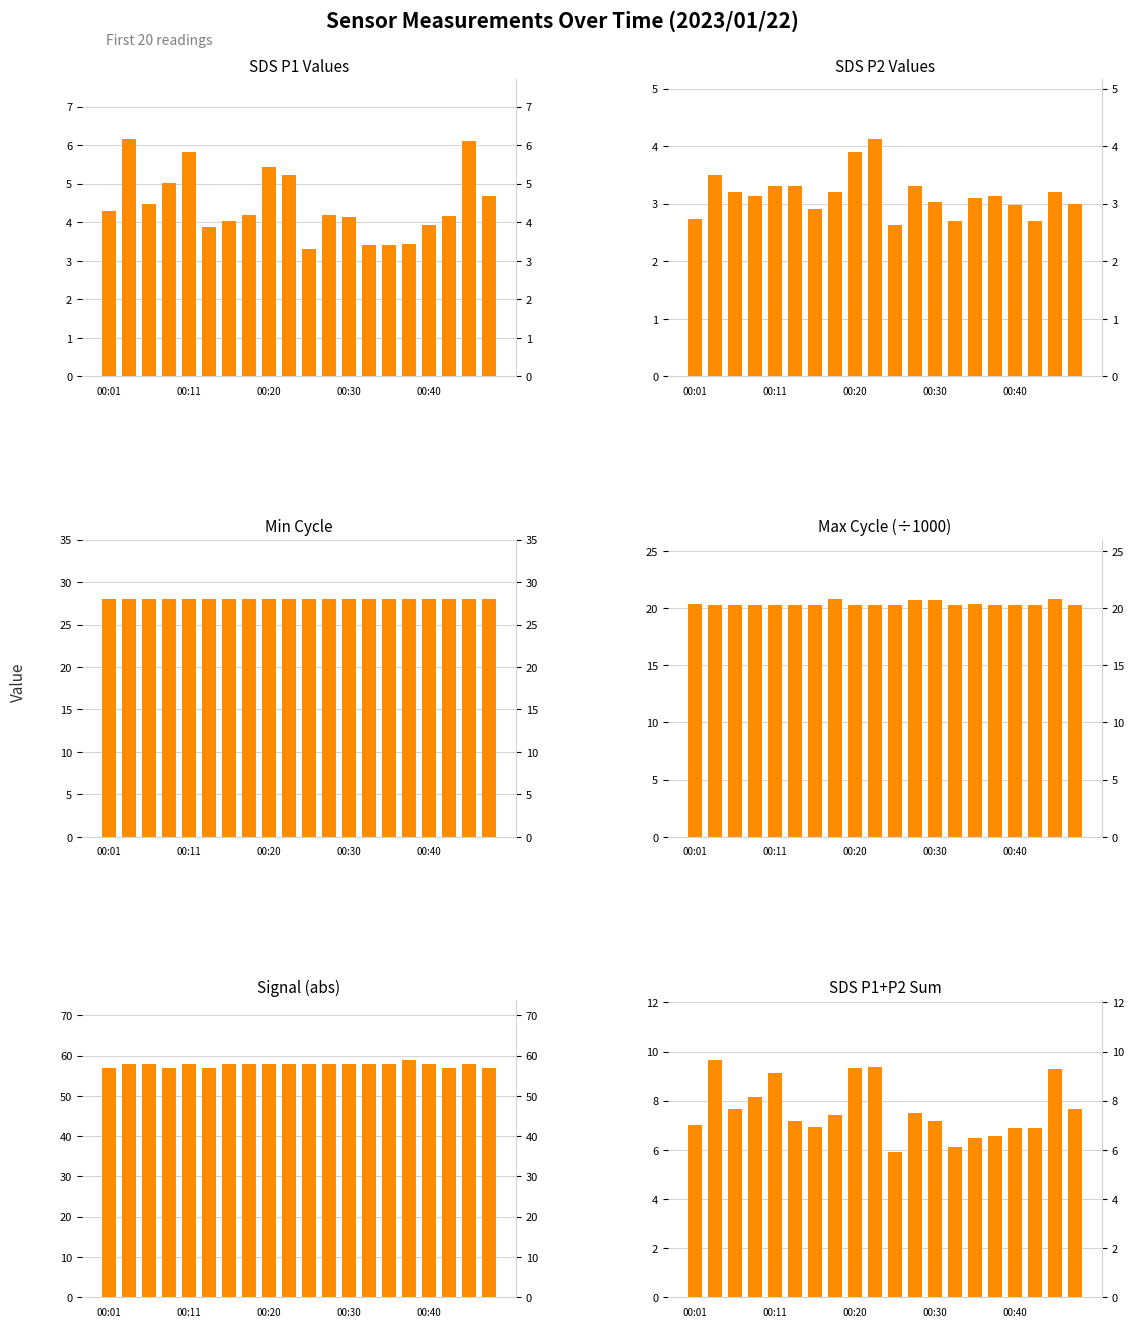

What is the sum of all SDS_P1 values?

89.3